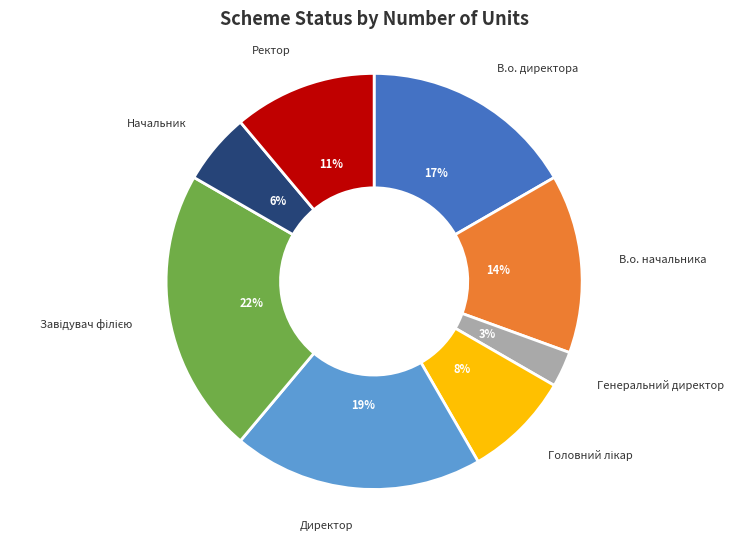

Count the number of slices in the pie.

8